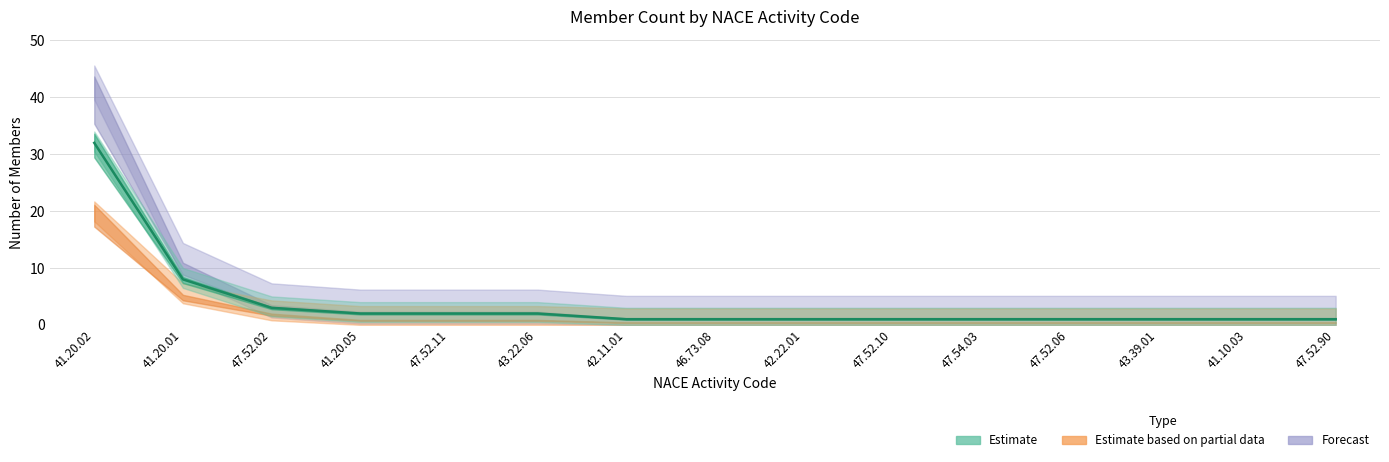

What is the ratio of the value at 47.52.11 to the value at 47.54.03?

2.0